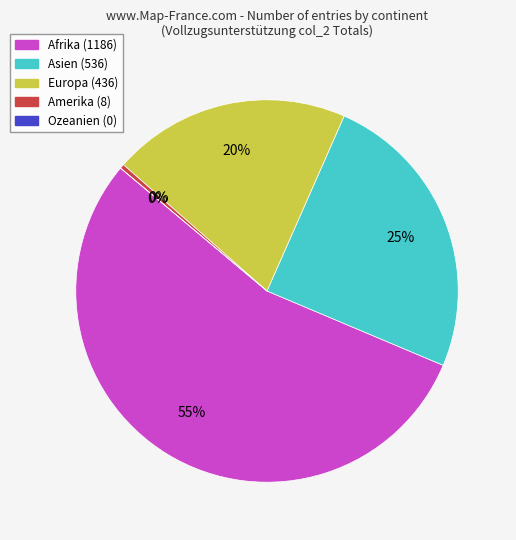

To the nearest percent, what is the difference between the largest and smallest slice percentages?

55%